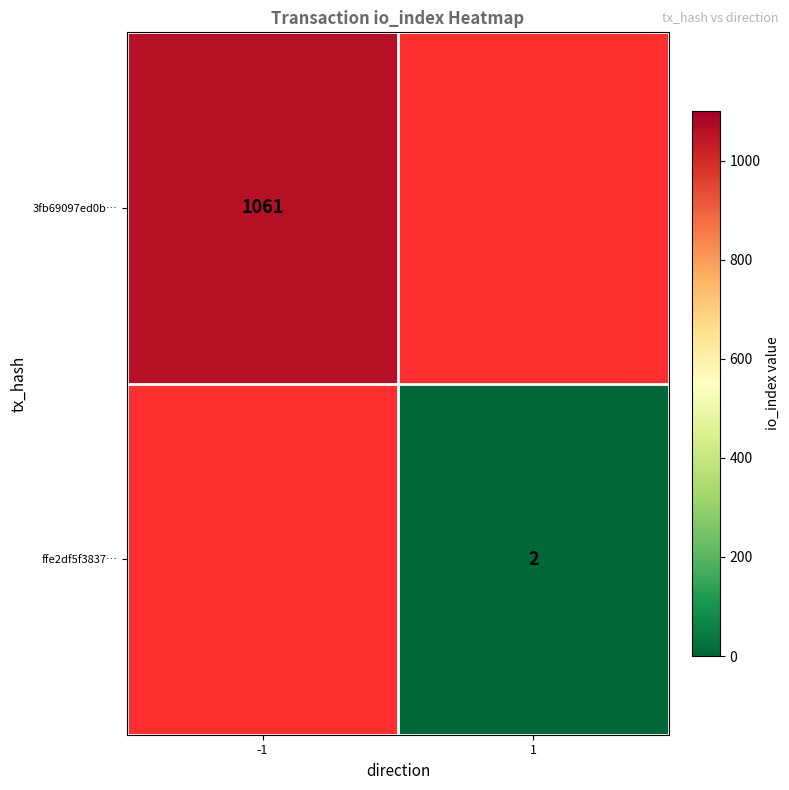

The value of 3fb69097ed0b… at -1 is 1061. True or false?

True